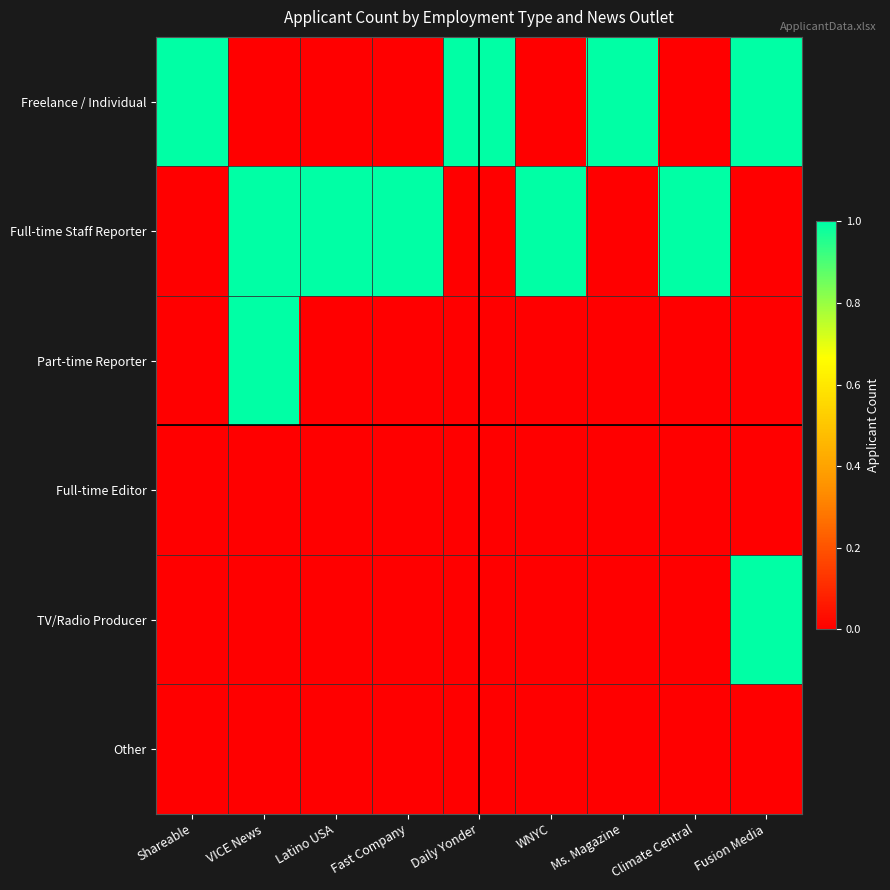

Which has a higher value, VICE News or Shareable?

Shareable